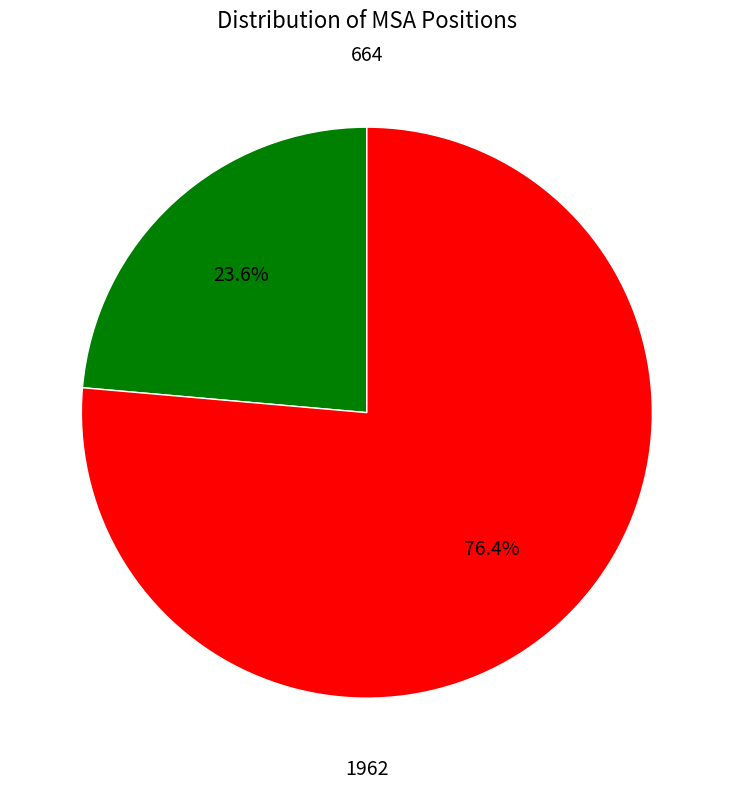

How many slices are in this pie chart?

2